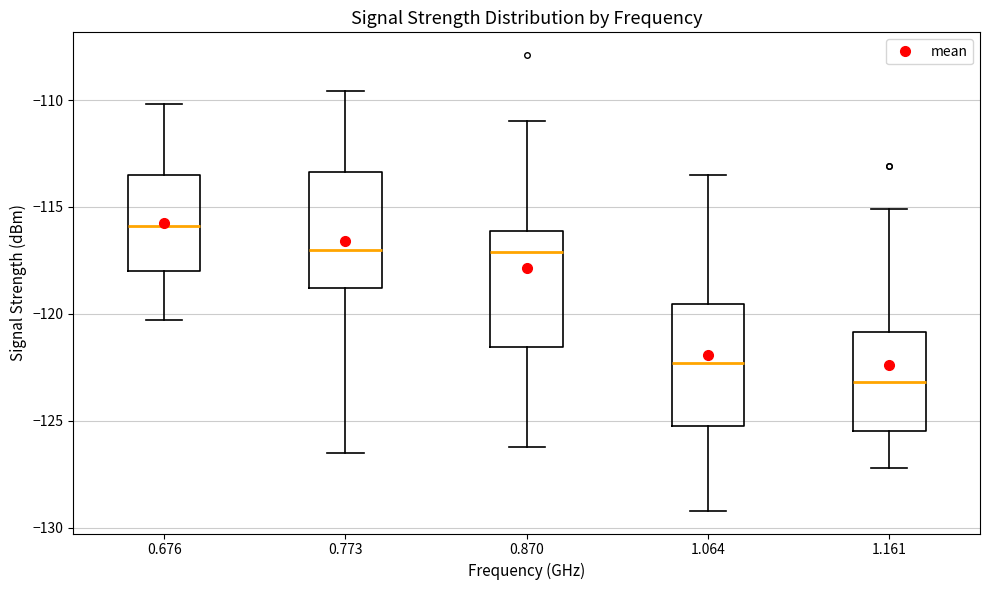

Where is the lower edge of the box at x = 1.161 on the y-axis? The values are not printed on the chart, so give them approximately, as read against the axis.

-125.5